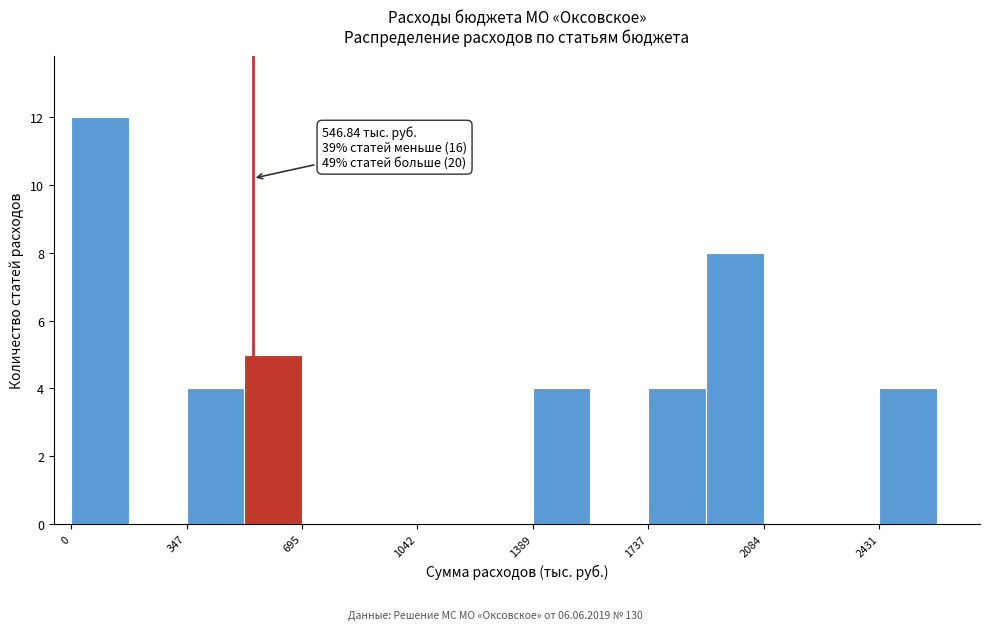

Around what value on the x-axis is the tallest bar? Give the approximate position of its centre, as read against the axis.

100